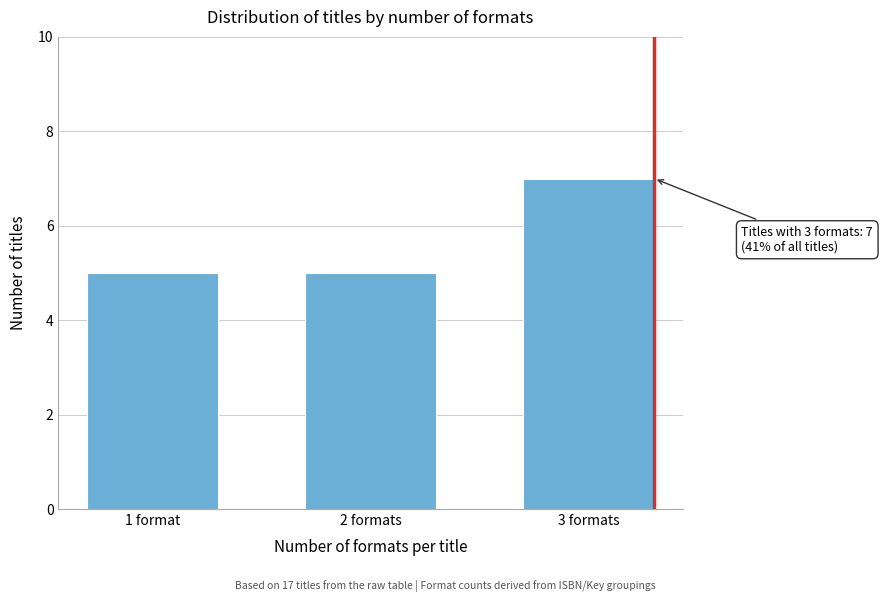

Reading left to right, transcribe all the data shown in this chart.

1 format=5	2 formats=5	3 formats=7